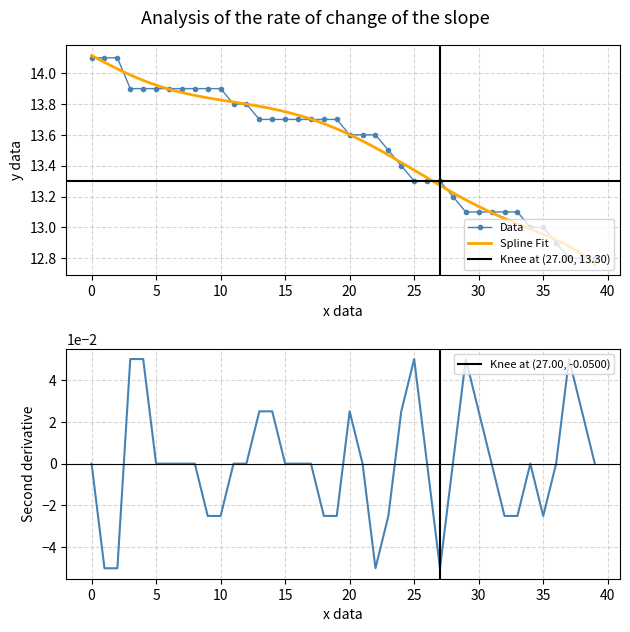

What is the maximum value for Data?

14.1